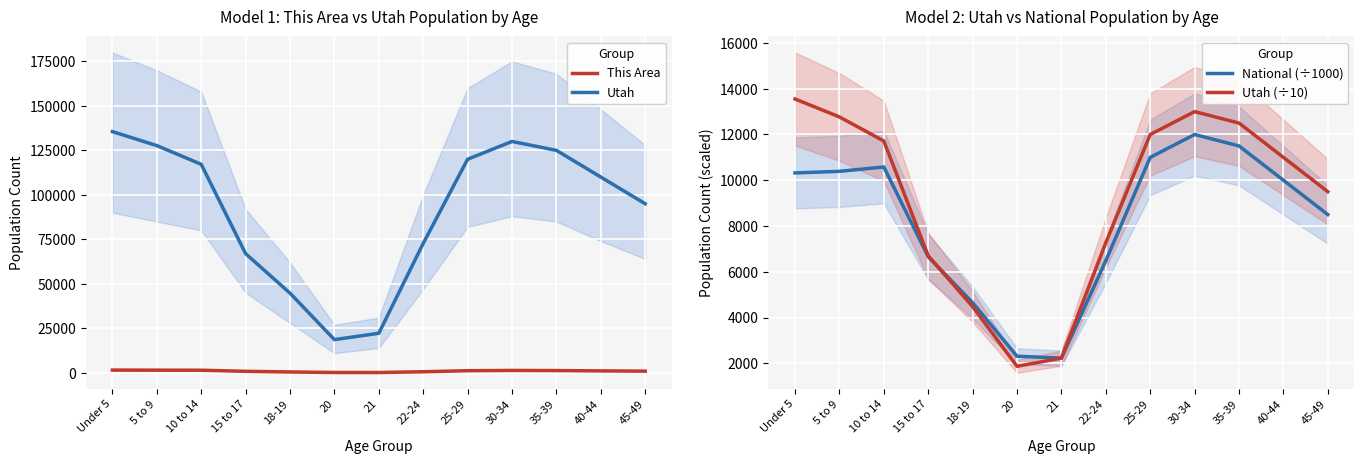

Which series has the largest total across all categories?

Utah